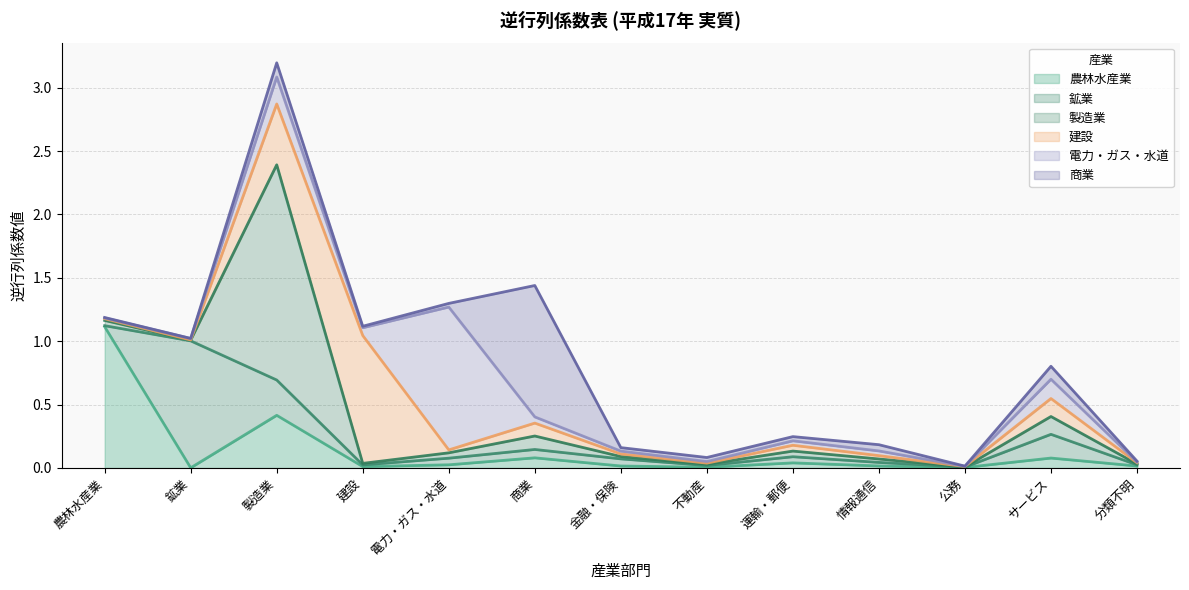

Where is 鉱業 nearest to the value 0?

公務